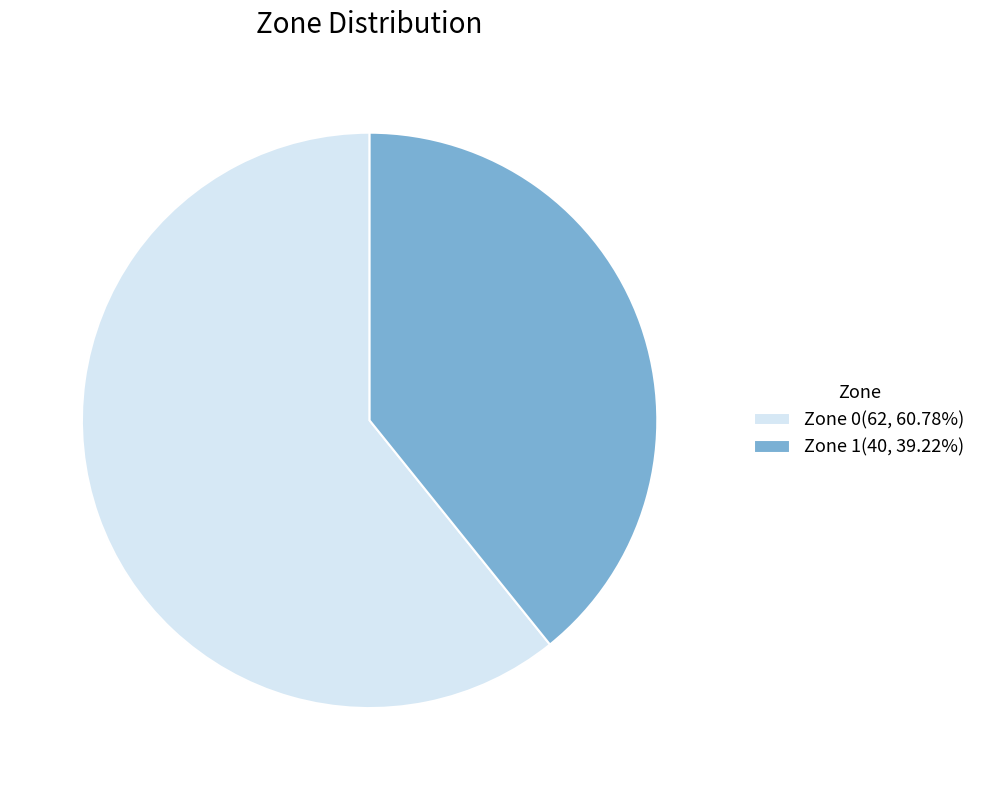

How many slices are in this pie chart?

2